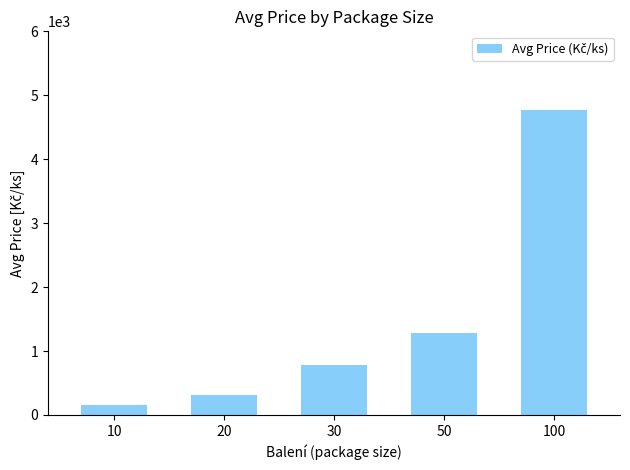

What is the ratio of the value at 100 to the value at 10?

32.1